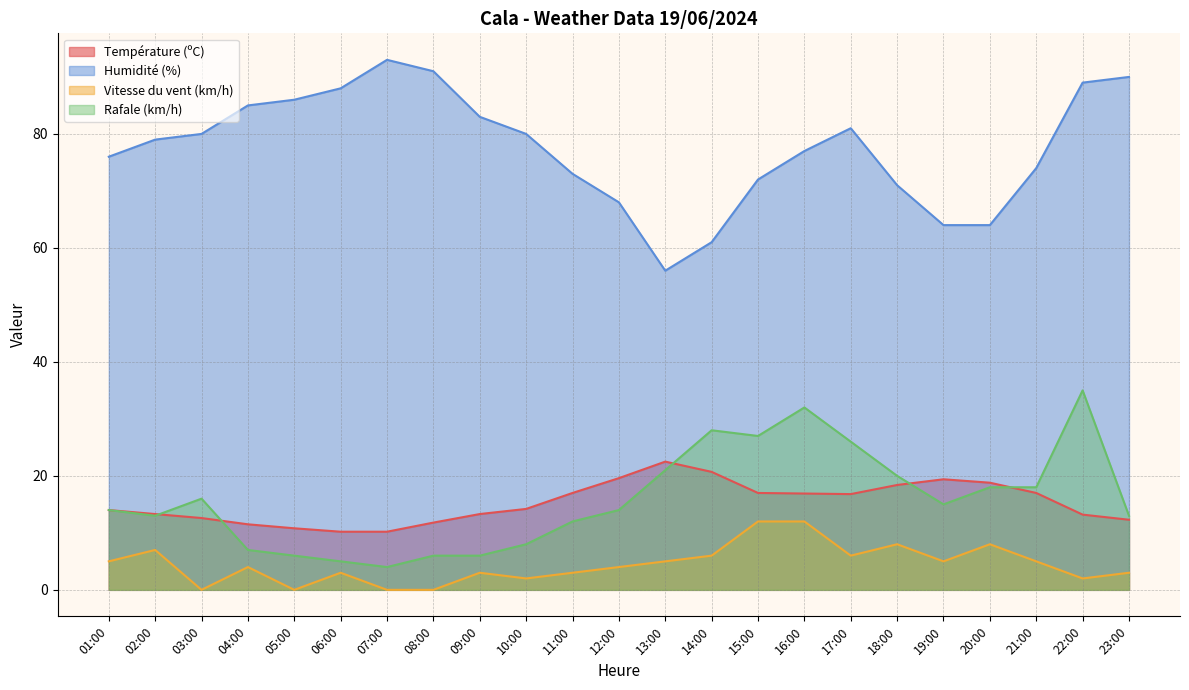

What position from the right is 06:00?

18